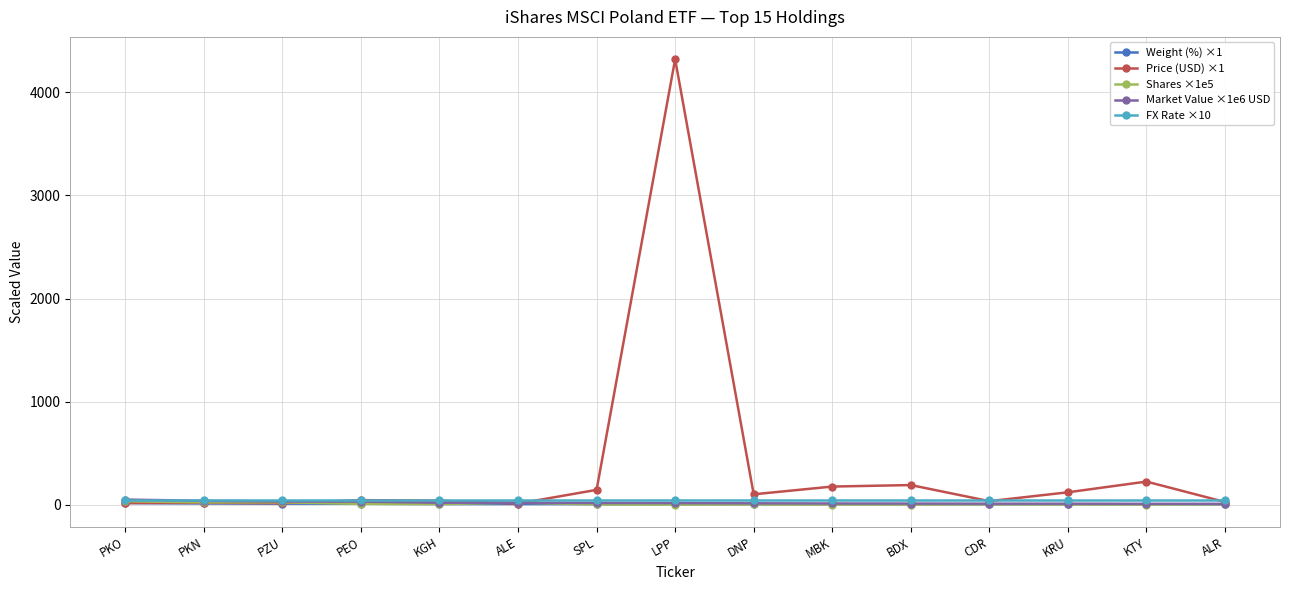

What is the label of the 5th point from the right?

BDX